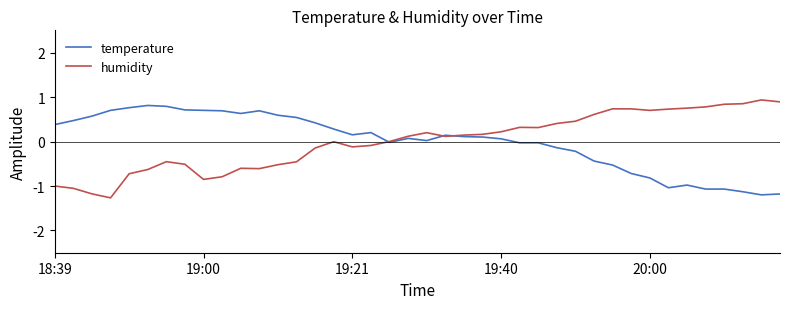

Is this an area chart (filled region under the line)?

No